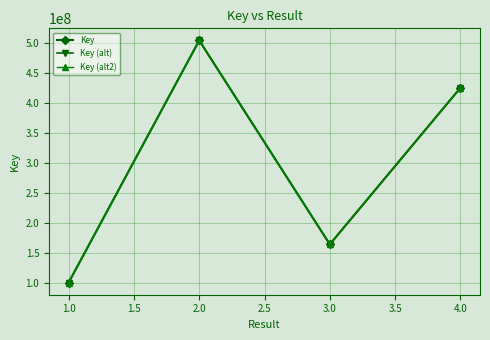

What is the label of the 1st point from the left?

1.0